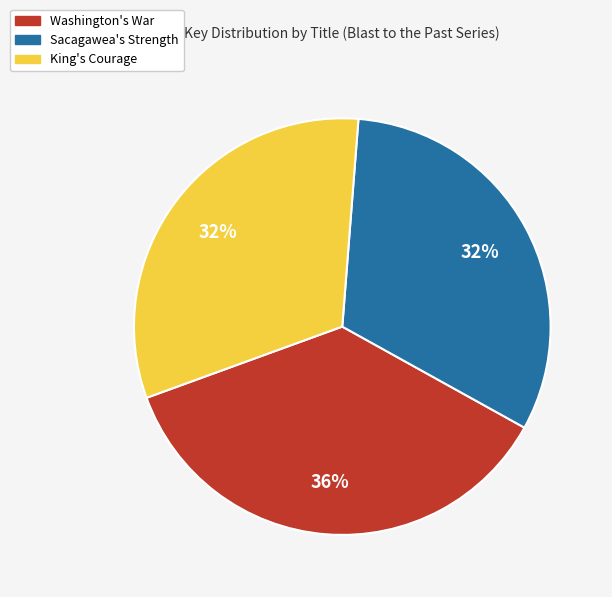

Which category has the biggest portion of the pie?

Washington's War